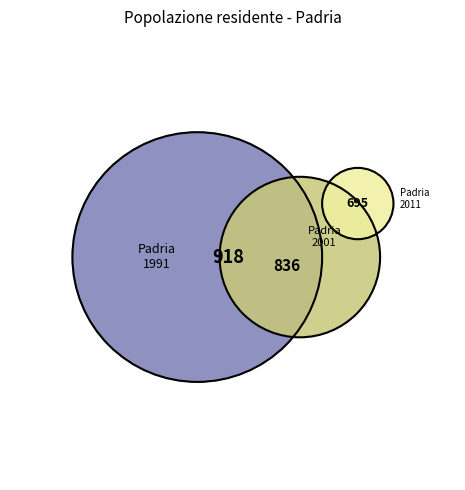

What is the change in value from Padria 1991 to Padria 2001?

-82